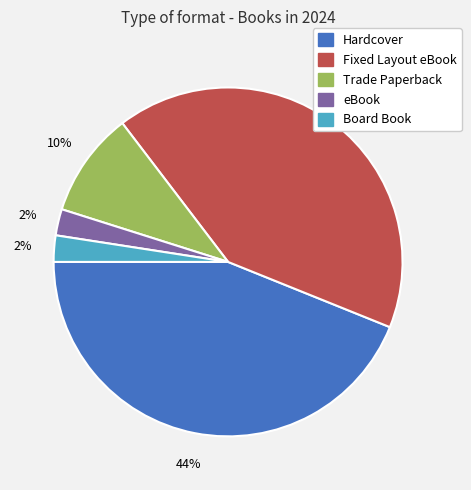

How many slices are in this pie chart?

5